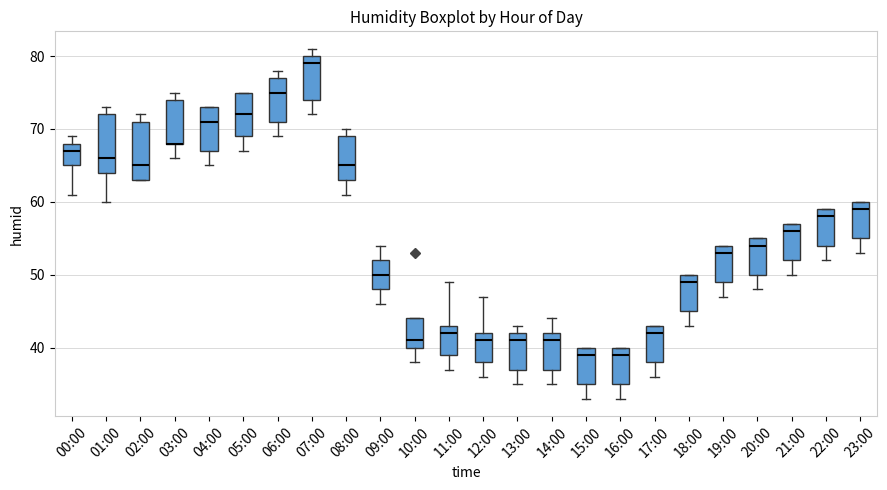

Reading left to right, read every box against the y-axis: the position of its median line, the range the box covers, and the ends of its whiskers. The values are not printed on the chart, so give them approximately, as read against the axis.

00:00: median 67, box 65 to 68, whiskers 61 to 69
01:00: median 66, box 64 to 72, whiskers 60 to 73
02:00: median 65, box 63 to 71, whiskers 63 to 72
03:00: median 68 (drawn on the box's lower edge), box 68 to 74, whiskers 66 to 75
04:00: median 71, box 67 to 73, whiskers 65 to 73
05:00: median 72, box 69 to 75, whiskers 67 to 75
06:00: median 75, box 71 to 77, whiskers 69 to 78
07:00: median 79, box 74 to 80, whiskers 72 to 81
08:00: median 65, box 63 to 69, whiskers 61 to 70
09:00: median 50, box 48 to 52, whiskers 46 to 54
10:00: median 41, box 40 to 44, whiskers 38 to 44
11:00: median 42, box 39 to 43, whiskers 37 to 49
12:00: median 41, box 38 to 42, whiskers 36 to 47
13:00: median 41, box 37 to 42, whiskers 35 to 43
14:00: median 41, box 37 to 42, whiskers 35 to 44
15:00: median 39, box 35 to 40, whiskers 33 to 40
16:00: median 39, box 35 to 40, whiskers 33 to 40
17:00: median 42, box 38 to 43, whiskers 36 to 43
18:00: median 49, box 45 to 50, whiskers 43 to 50
19:00: median 53, box 49 to 54, whiskers 47 to 54
20:00: median 54, box 50 to 55, whiskers 48 to 55
21:00: median 56, box 52 to 57, whiskers 50 to 57
22:00: median 58, box 54 to 59, whiskers 52 to 59
23:00: median 59, box 55 to 60, whiskers 53 to 60